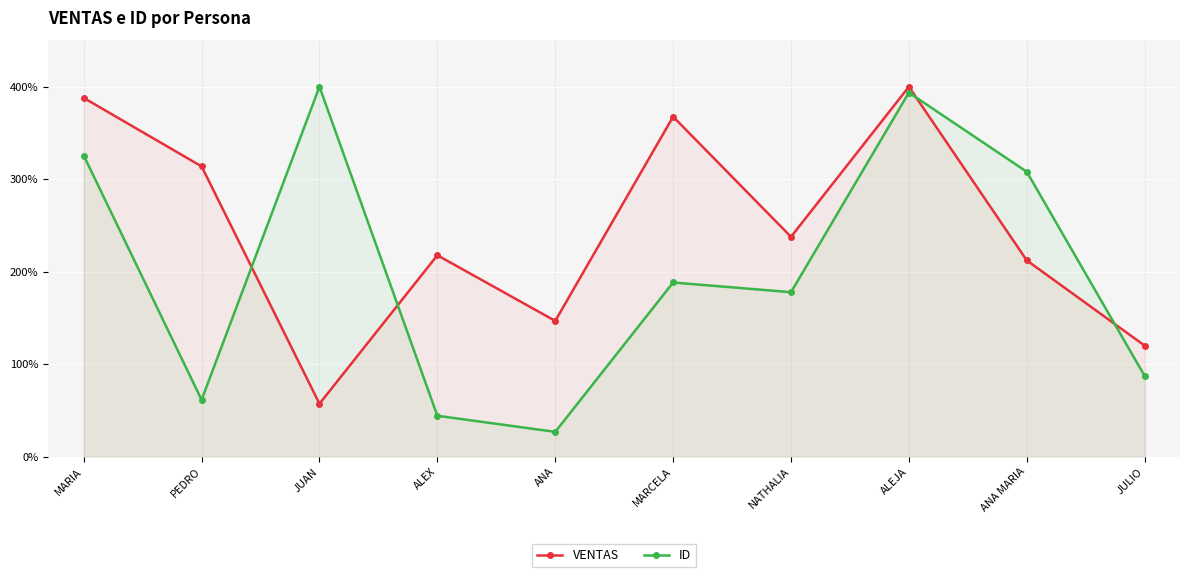

What position from the left is JUAN?

3